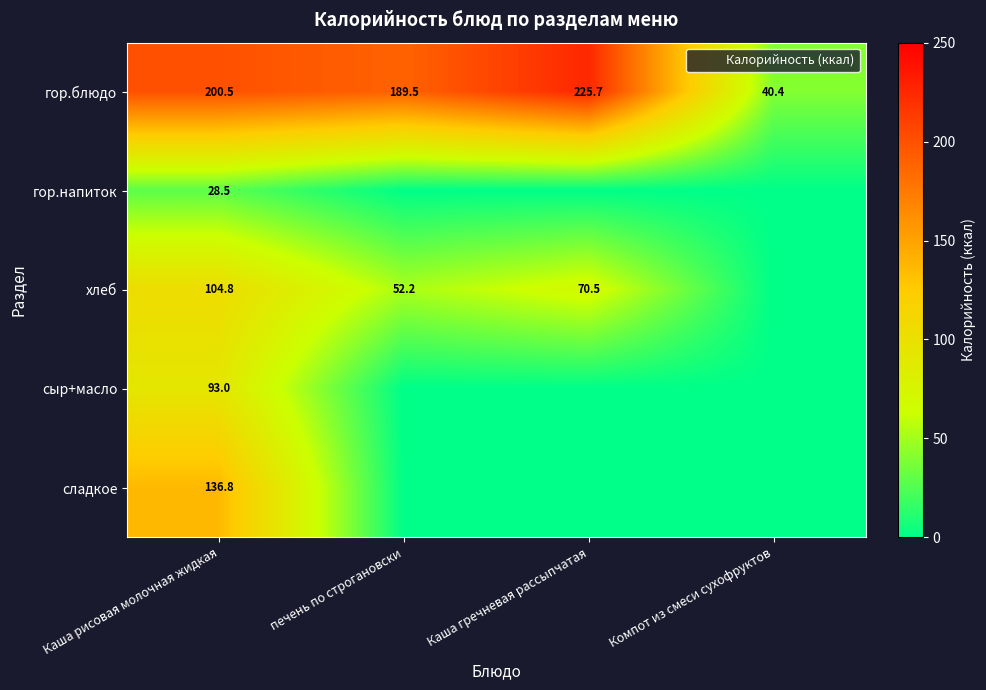

The value of сыр+масло at Каша рисовая молочная жидкая is 134.4. True or false?

False